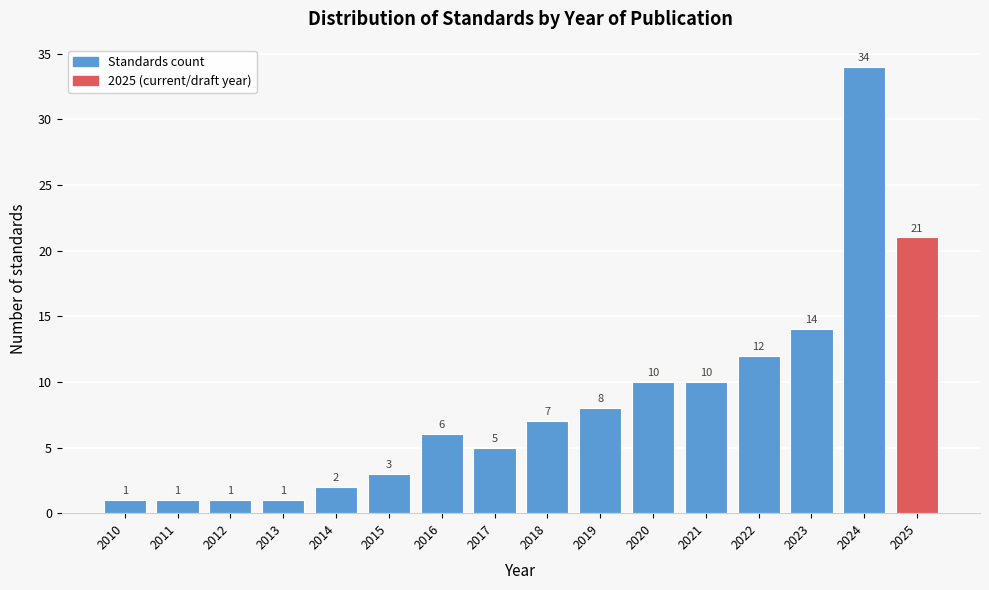

Reading left to right, what are all the values shown in this chart?

2010=1	2011=1	2012=1	2013=1	2014=2	2015=3	2016=6	2017=5	2018=7	2019=8	2020=10	2021=10	2022=12	2023=14	2024=34	2025=21